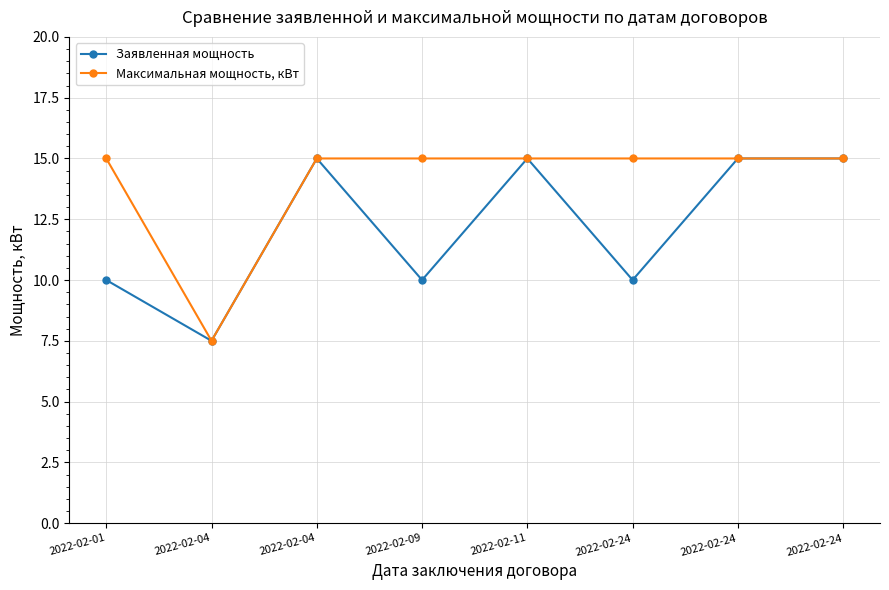

At how many categories does at least one series exceed 8?

7